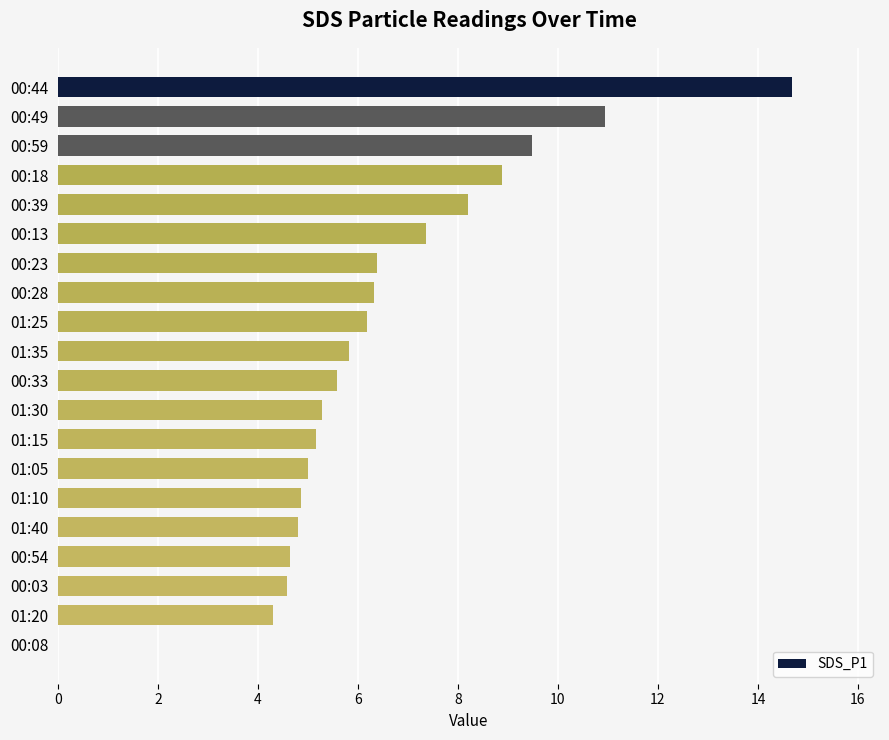

Where is the data nearest to the value 7?

00:13